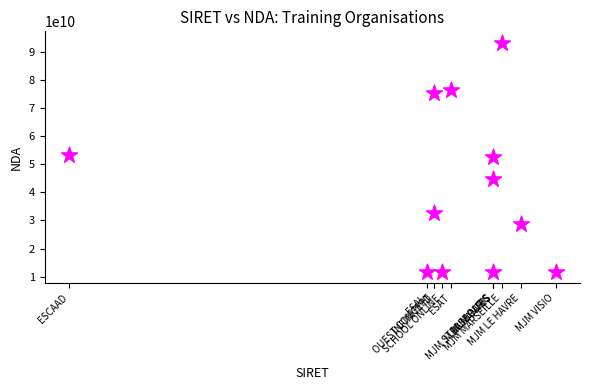

What is the average Y value?

41967679872